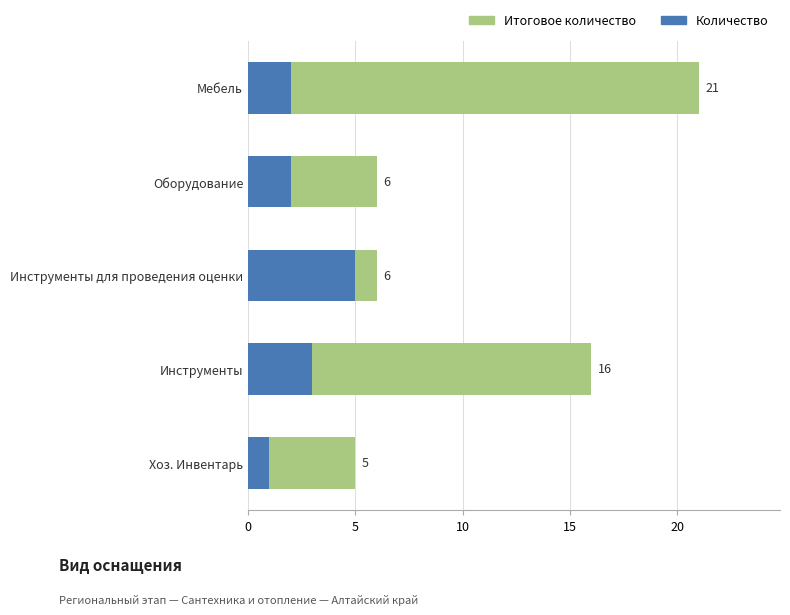

What is the greatest value displayed?

21